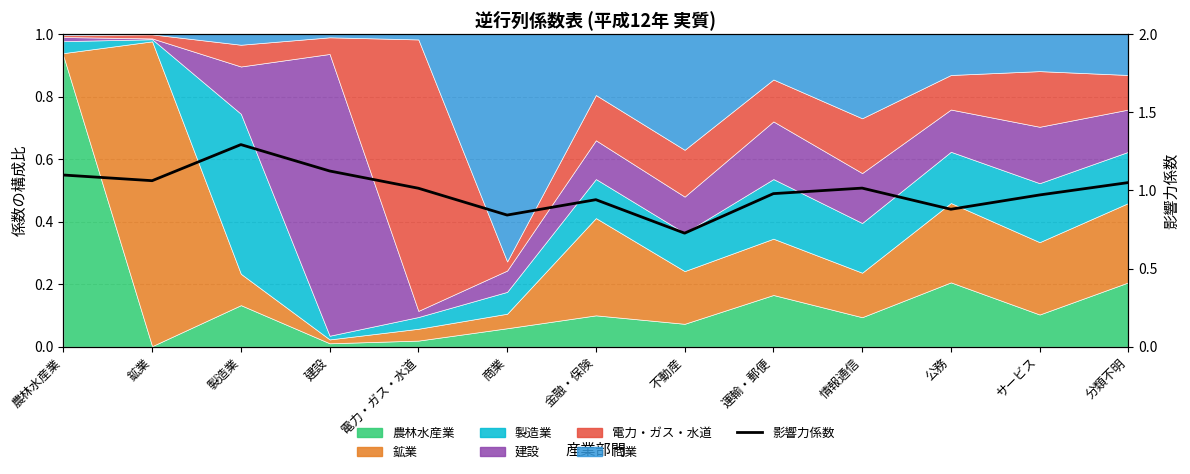

What is the ratio of the value at 電力・ガス・水道 to the value at 分類不明?

1.0